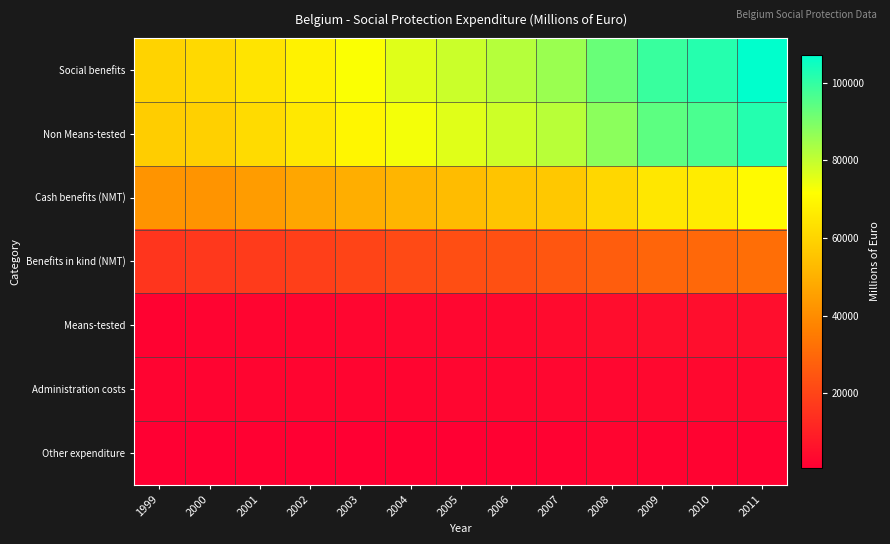

Reading left to right, list all the values displayed in this chart.

Social benefits: 1999=59657.2	2000=61097.9	2001=64185.4	2002=68177.1	2003=72173.7	2004=76092.4	2005=79038.5	2006=81986.4	2007=85632.6	2008=92457.2	2009=99095.4	2010=101736.3	2011=107090.5
Non Means-tested: 1999=57760.0	2000=58842.0	2001=61826.2	2002=65550.0	2003=69328.5	2004=73134.8	2005=75911.3	2006=78517.0	2007=81511.5	2008=87745.4	2009=94157.3	2010=96576.9	2011=101971.8
Cash benefits (NMT): 1999=41977.3	2000=42209.9	2001=44417.9	2002=46997.8	2003=49285.2	2004=51317.4	2005=53155.6	2006=55256.5	2007=56603.3	2008=60747.2	2009=65138.3	2010=66627.4	2011=70274.2
Benefits in kind (NMT): 1999=15782.7	2000=16632.1	2001=17408.3	2002=18552.2	2003=20043.3	2004=21817.3	2005=22755.7	2006=23260.5	2007=24908.2	2008=26998.2	2009=29018.9	2010=29949.5	2011=31697.6
Means-tested: 1999=1897.2	2000=2255.8	2001=2359.2	2002=2627.2	2003=2845.2	2004=2957.6	2005=3127.2	2006=3469.3	2007=4121.1	2008=4711.8	2009=4938.2	2010=5159.3	2011=5118.6
Administration costs: 1999=2318.8	2000=2119.8	2001=2705.4	2002=2496.8	2003=2581.1	2004=2661.8	2005=2746.2	2006=2896.6	2007=2951.2	2008=3116.7	2009=3234.3	2010=3301.3	2011=3428.6
Other expenditure: 1999=941.8	2000=1028.4	2001=1453.6	2002=937.1	2003=871.2	2004=1084.1	2005=1075.6	2006=1318.4	2007=1612.5	2008=2461.1	2009=1944.2	2010=2067.9	2011=1574.1